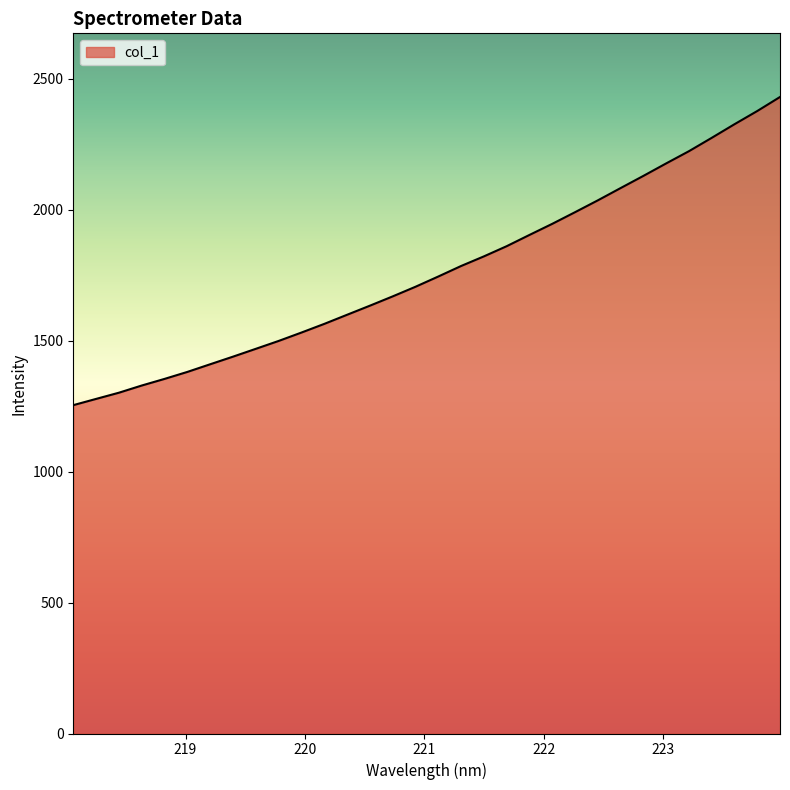

How many lines are shown in the chart?

1